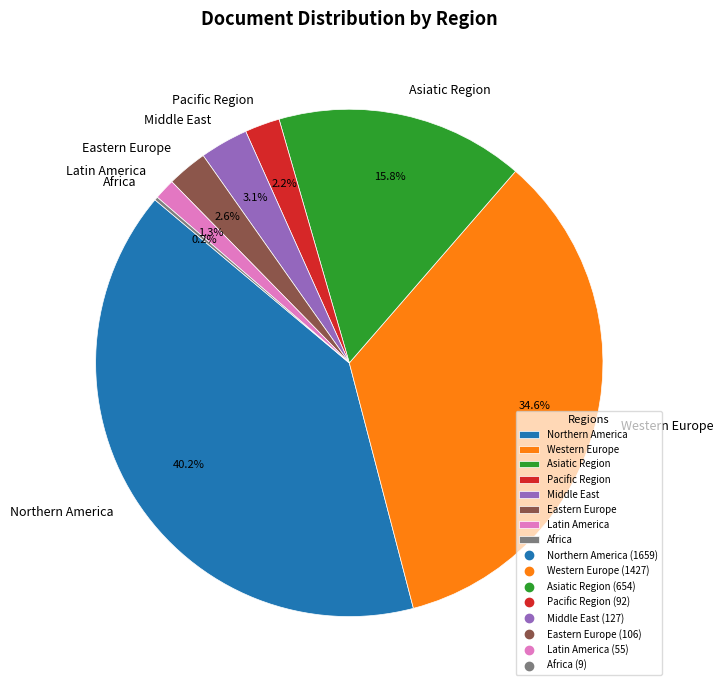

Between Pacific Region and Western Europe, which is larger?

Western Europe